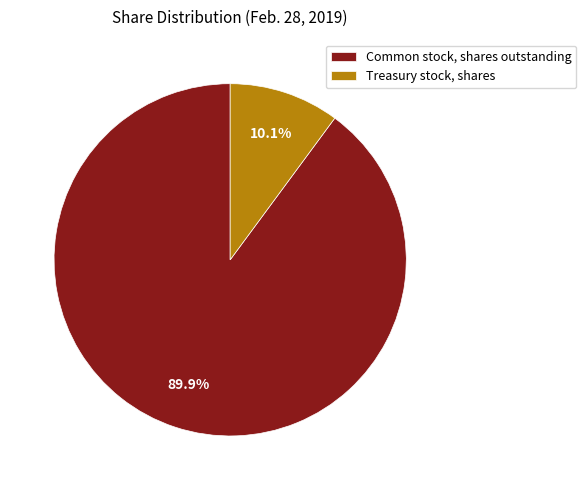

What percentage do Treasury stock, shares and Common stock, shares outstanding together represent?

100.0%